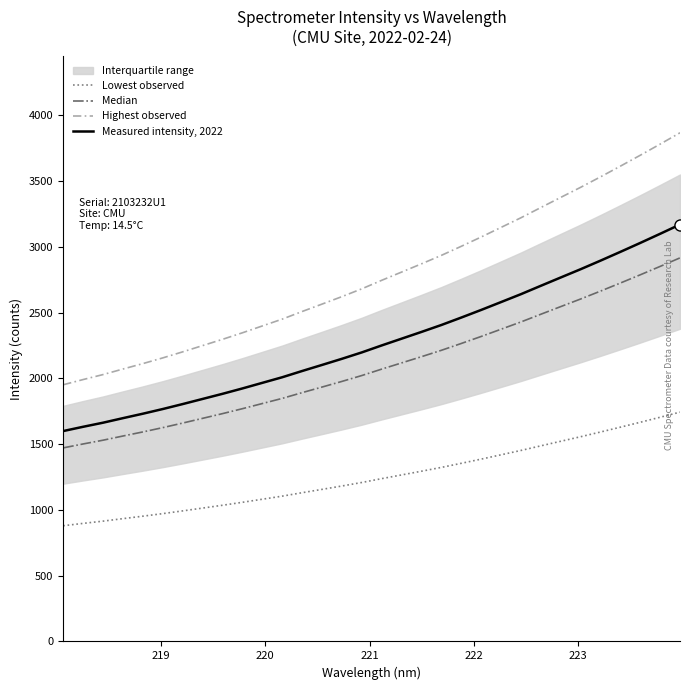

True or false: Lowest observed and Measured intensity, 2022 cross at least once.

False